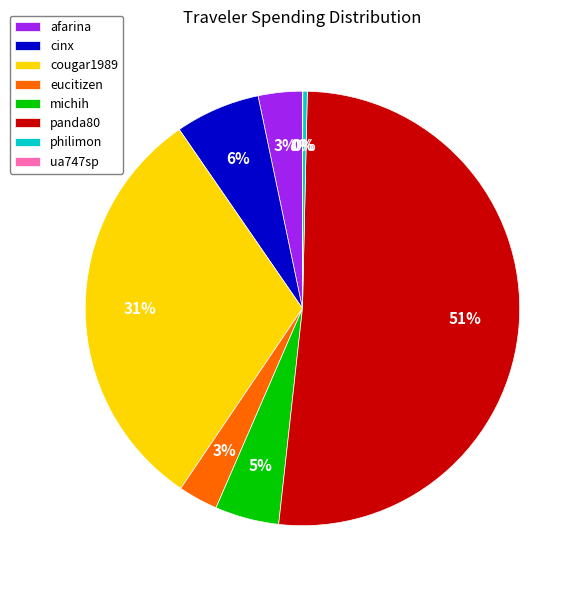

Does eucitizen account for over 50% of the chart?

No